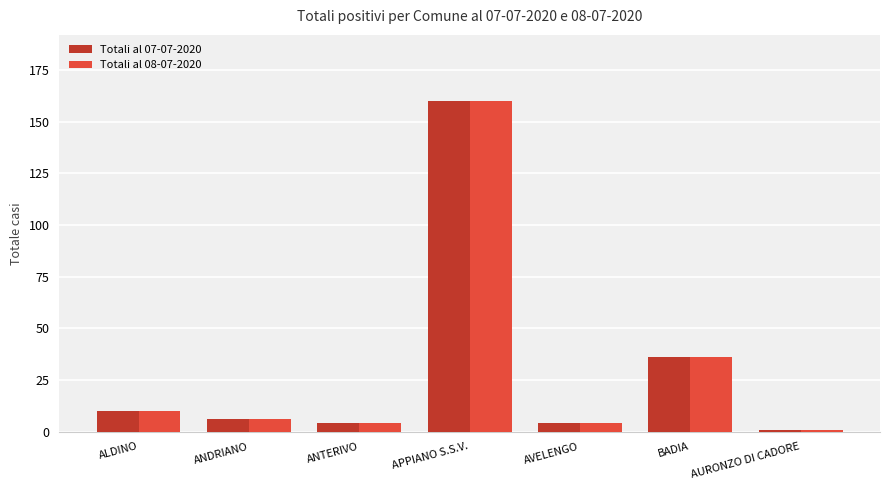

What is the average value of the Totali al 07-07-2020 series?

32